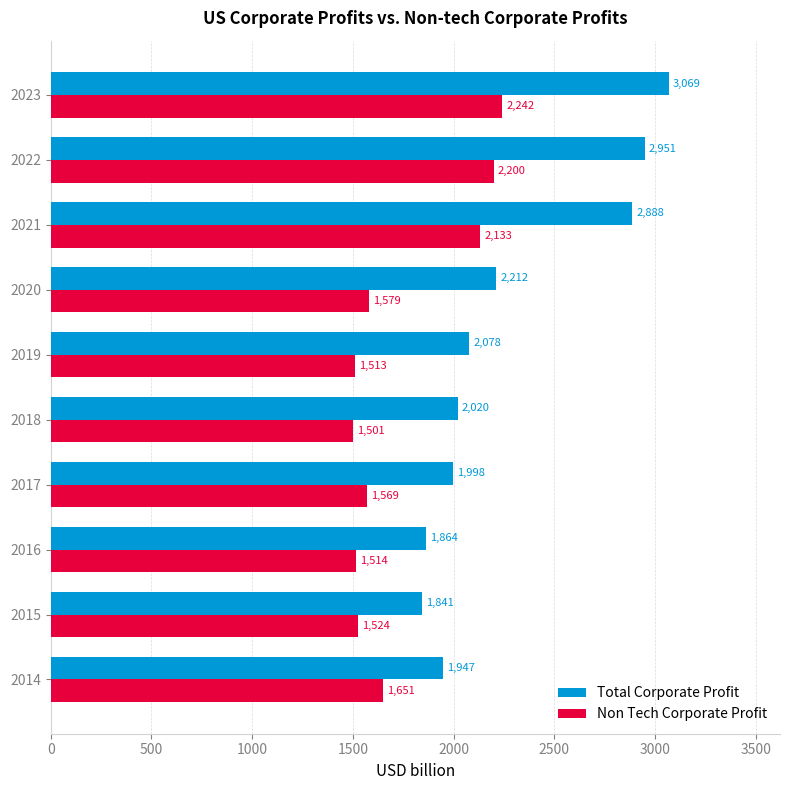

The Non Tech Corporate Profit series shows 1651.3 at 2014. True or false?

True